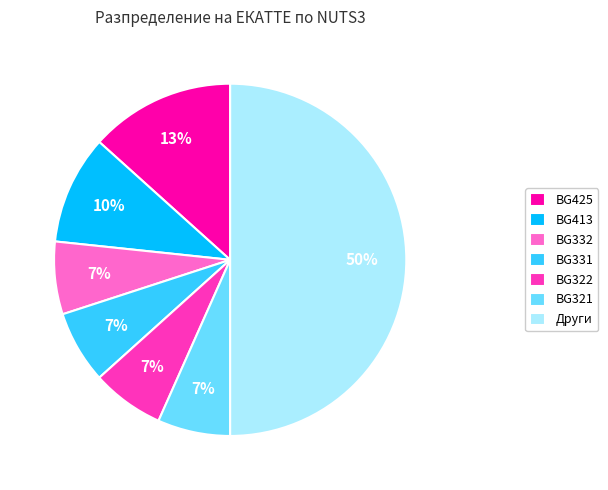

What is the ratio of the value at BG321 to the value at BG331?

1.0